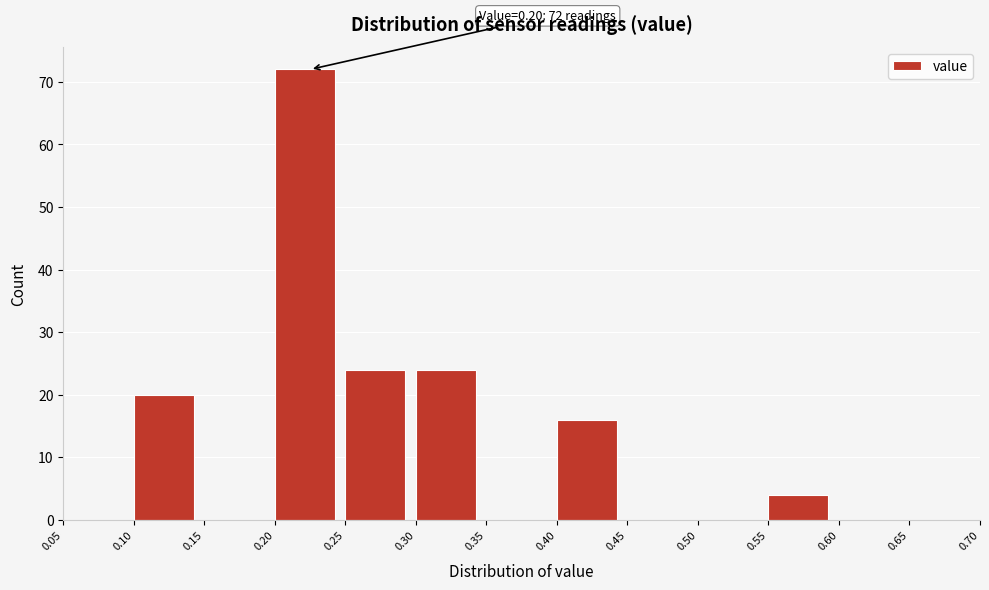

Over which range of the x-axis is the bar tallest?

0.20 to 0.25